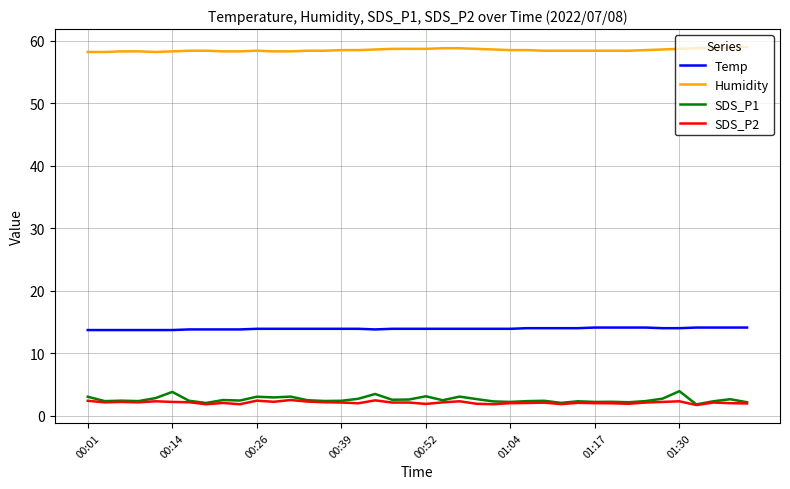

What is the maximum value shown in the chart?

59.0